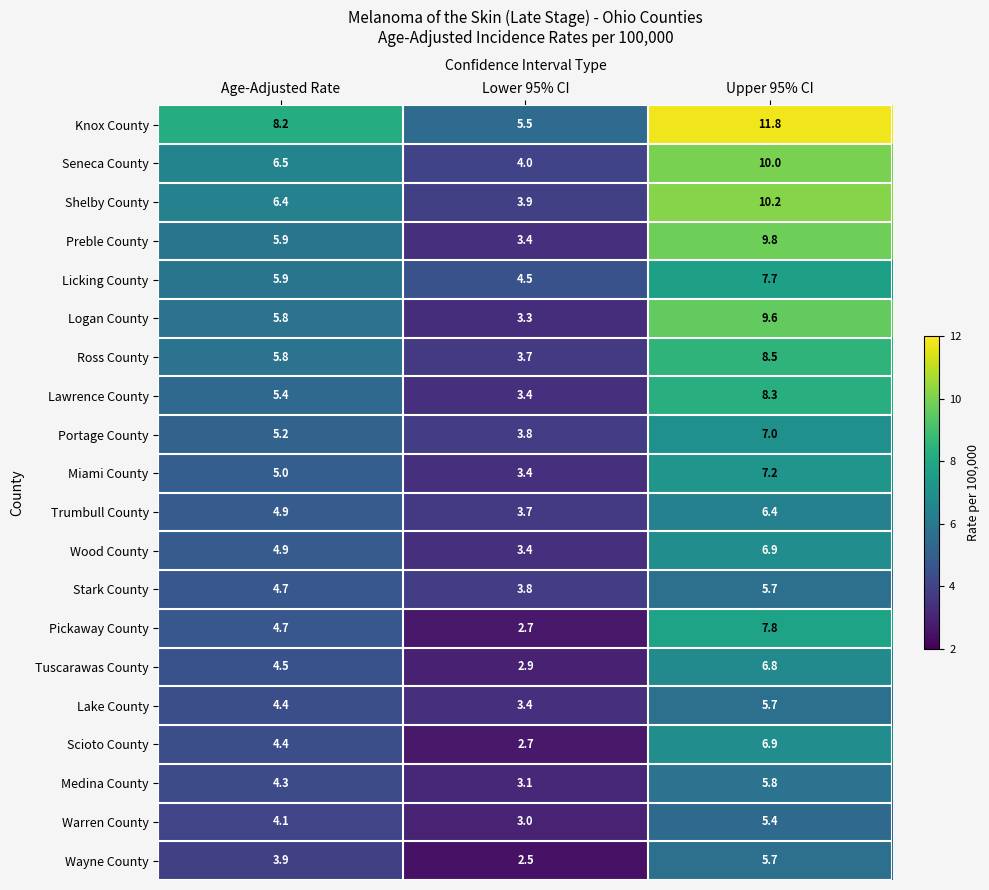

What is the difference between the highest and lowest values at Lower 95% CI?

3.0